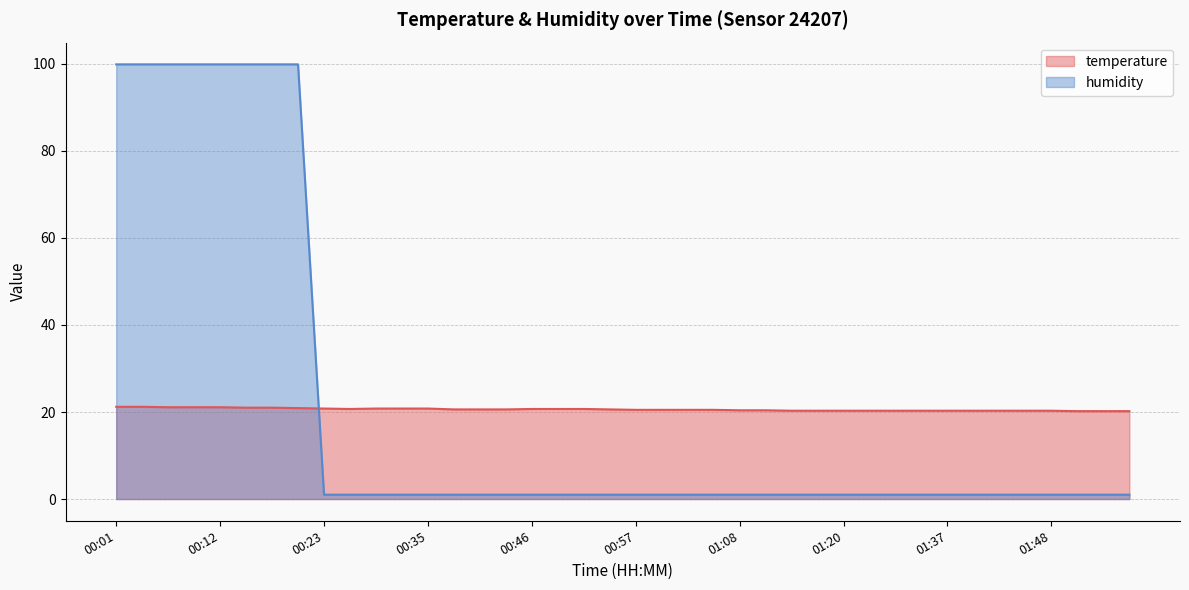

At which category does the chart reach its minimum across all series?

00:23